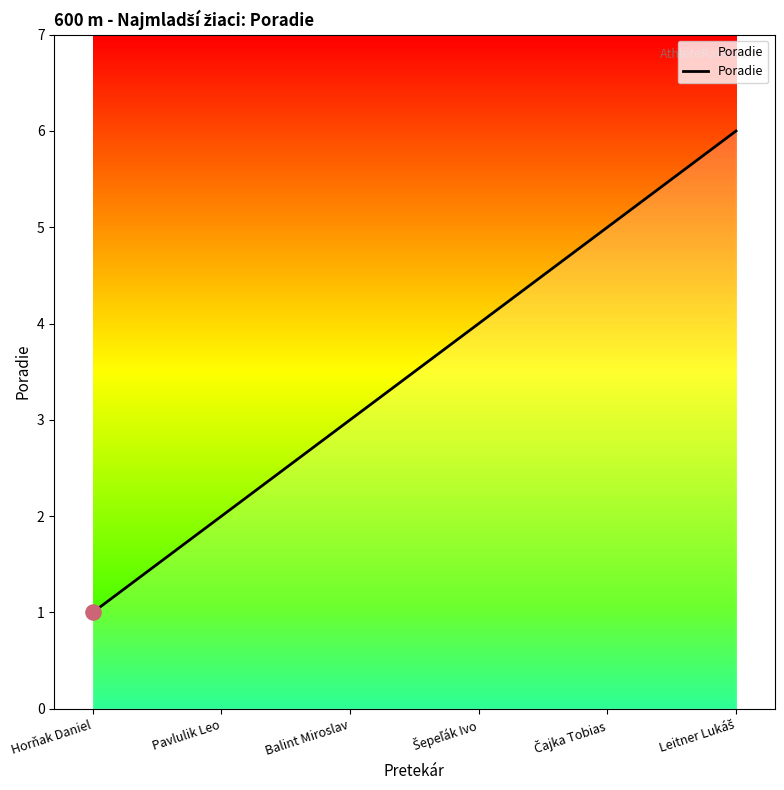

What is the ratio of the value at Balint Miroslav to the value at Pavlulik Leo?

1.5